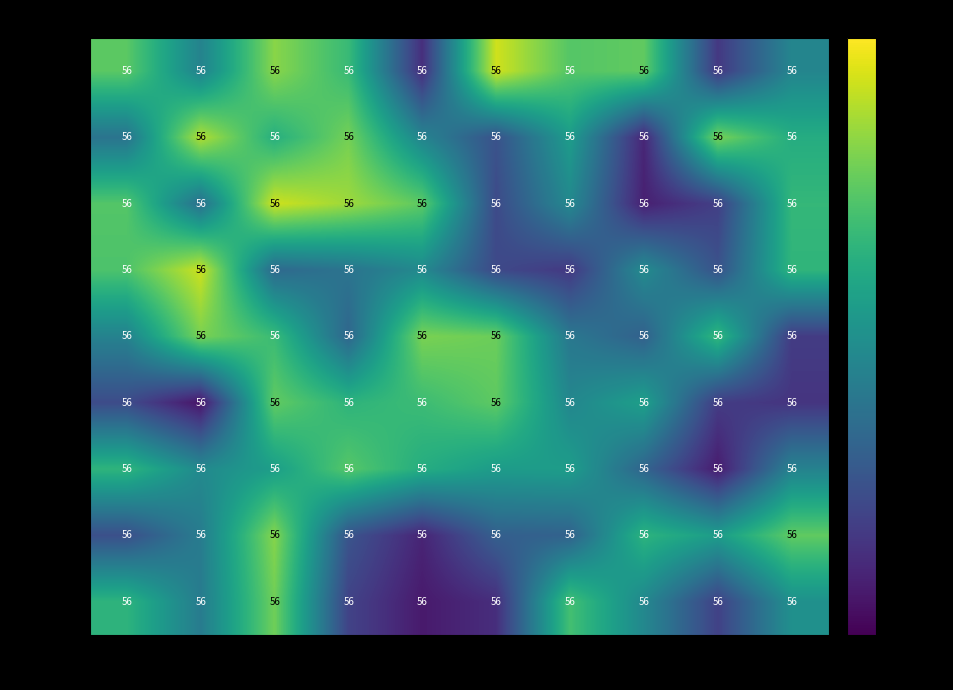

What is the greatest value displayed?

56.9